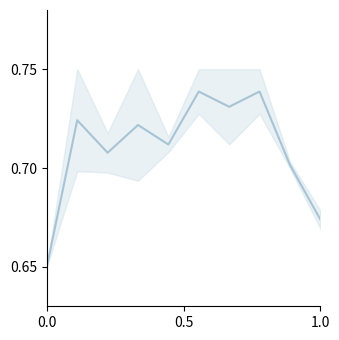

How many data points does each series have?

10